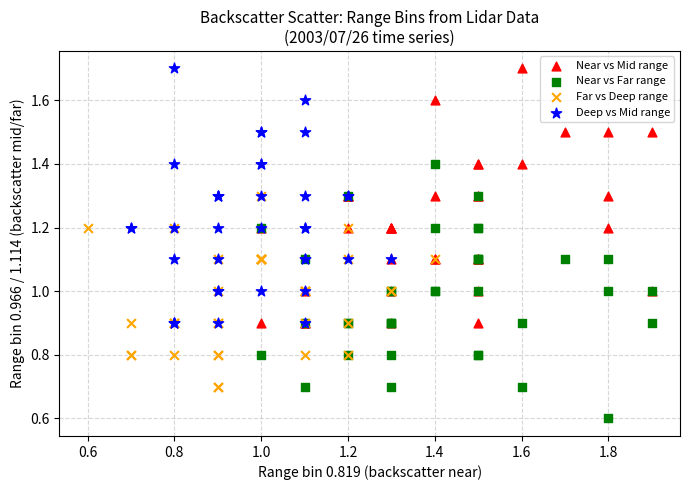

What are all the series names shown in the legend?

Near vs Mid range, Near vs Far range, Far vs Deep range, Deep vs Mid range